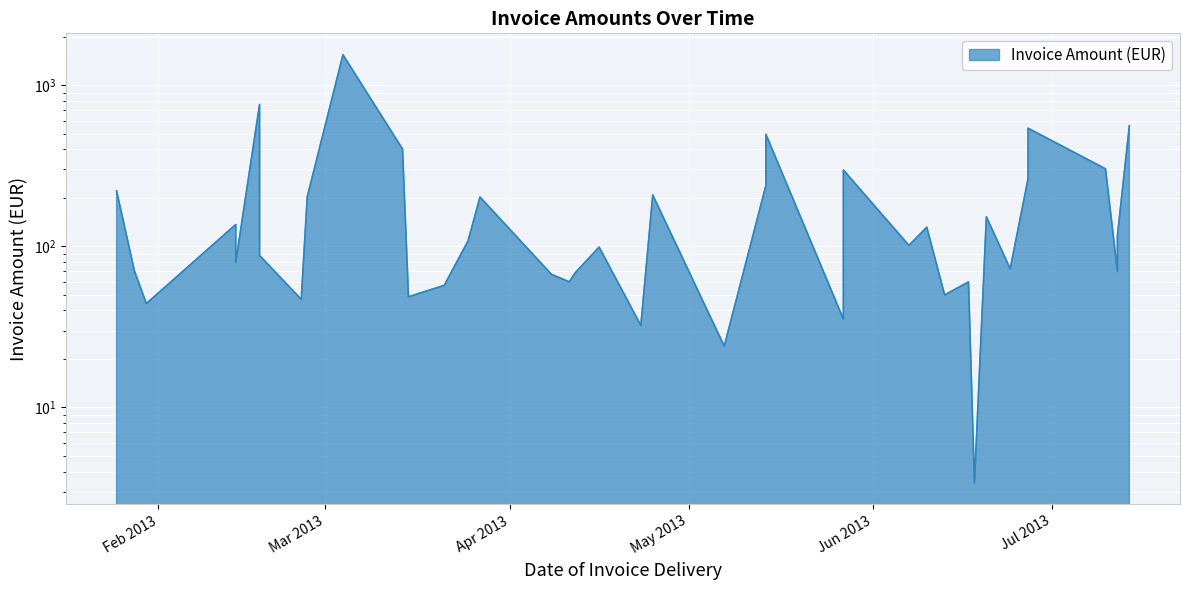

How many lines are shown in the chart?

1